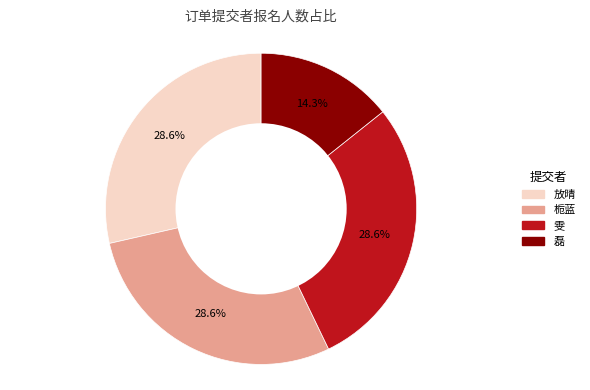

To the nearest percent, what is the average slice percentage?

25%